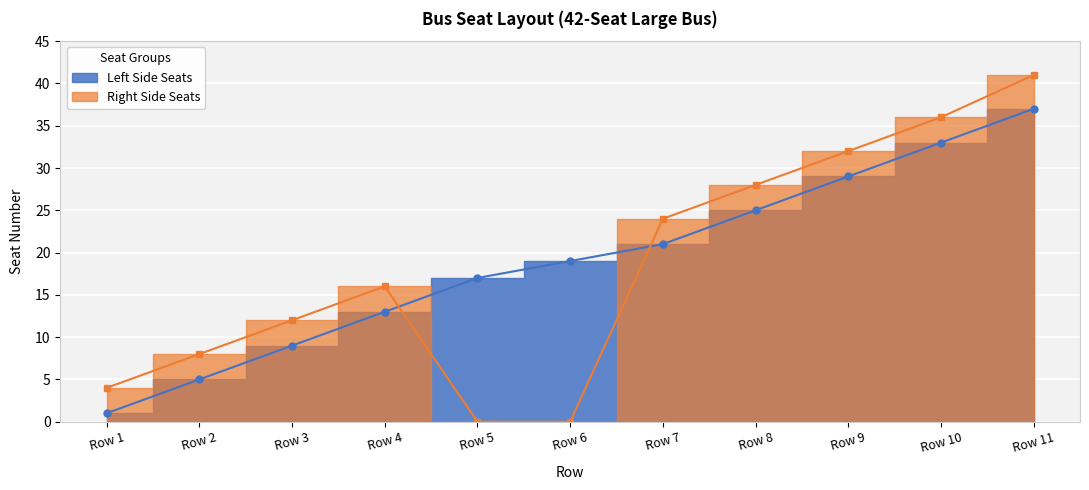

At how many categories does at least one series exceed 40?

1